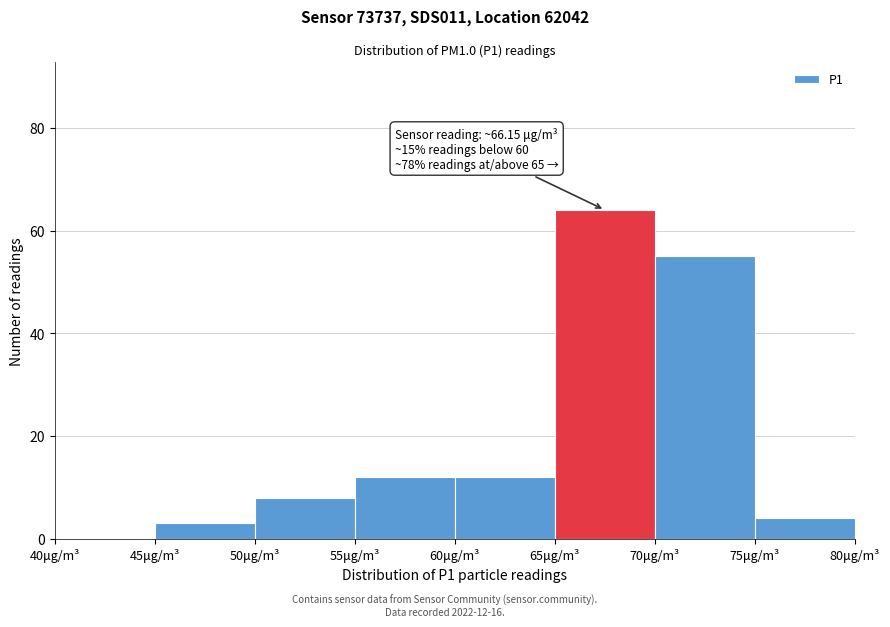

Which range on the x-axis has the tallest bar?

65 to 70